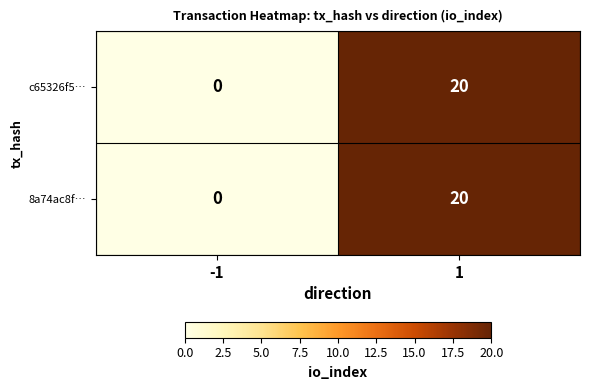

What is the difference between the c65326f5… values at -1 and 1?

20